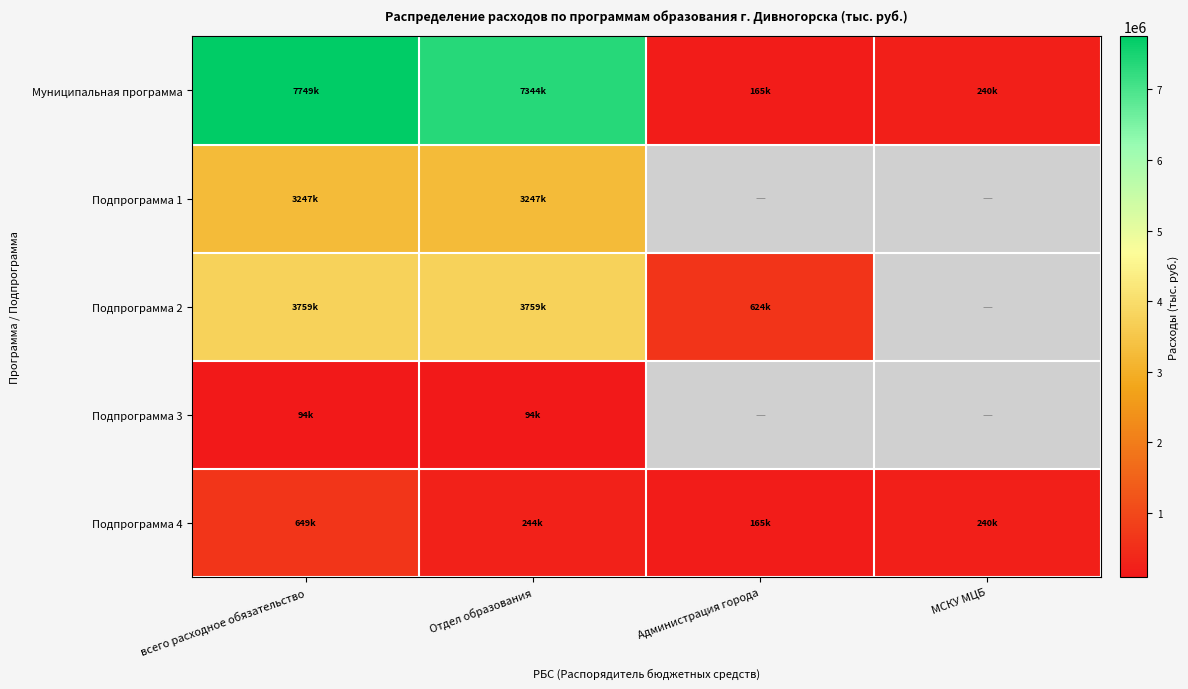

What is the difference between the maximum and second lowest values in the Подпрограмма 4 series?

409654.5